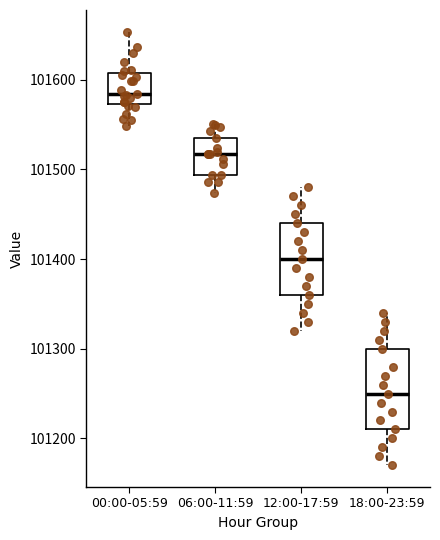

Where does the upper whisker of the box for 00:00-05:59 end on the y-axis? The values are not printed on the chart, so give them approximately, as read against the axis.

101650